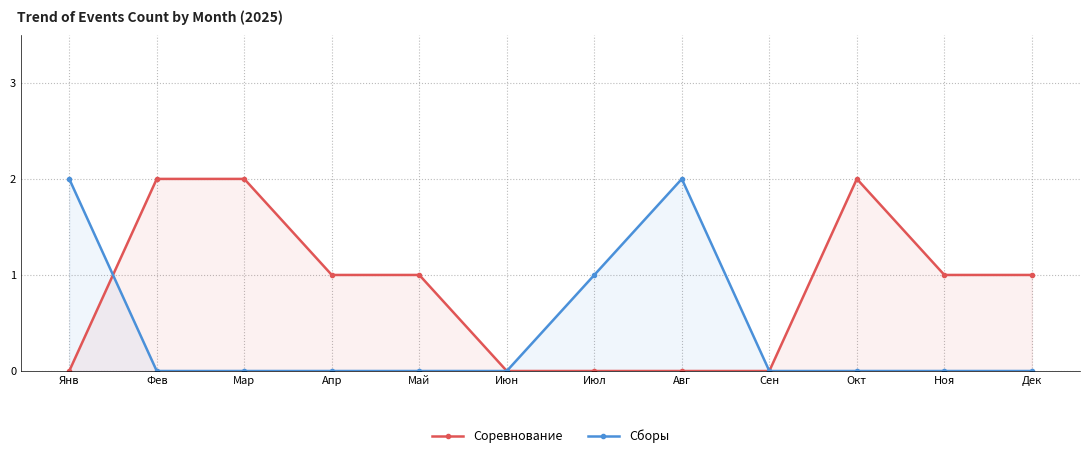

What is the label of the 7th point from the right?

Июн